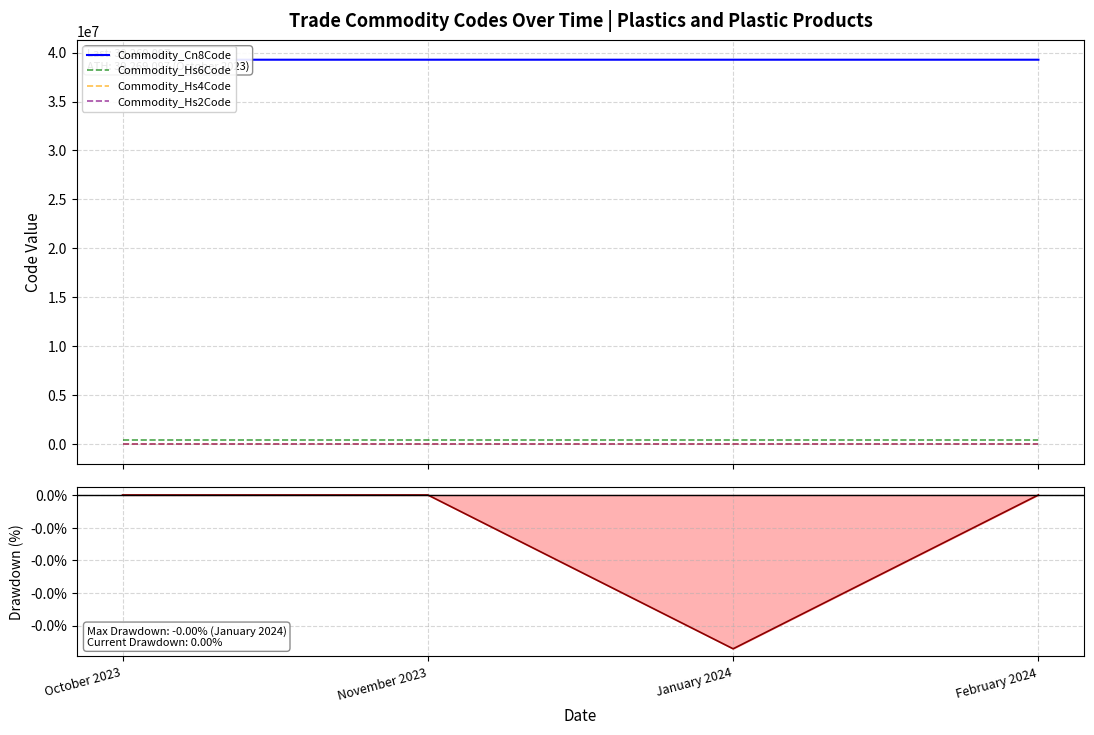

Which series has the largest range (max minus min)?

Commodity_Cn8Code